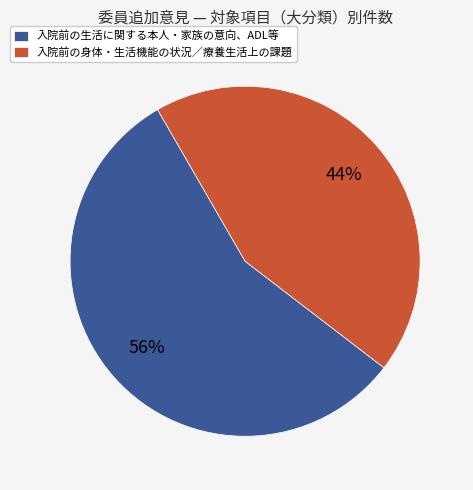

True or false: 入院前の生活に関する本人・家族の意向、ADL等 accounts for 63% of the total.

False